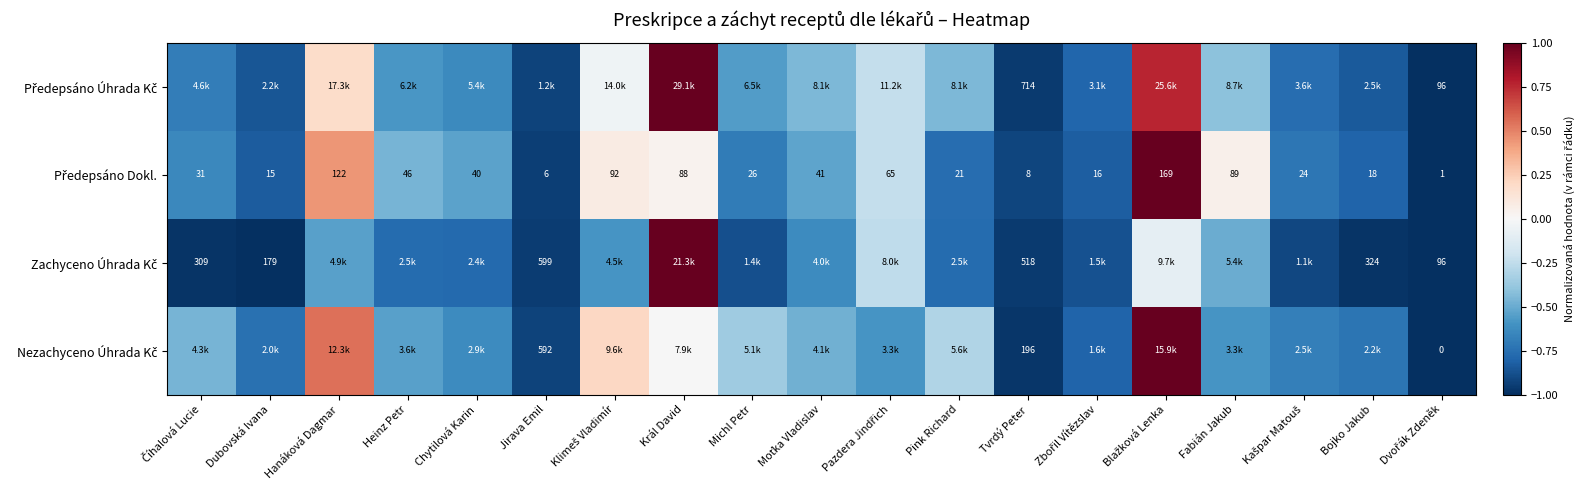

The Zachyceno Úhrada Kč series shows -0.8 at Heinz Petr. True or false?

True